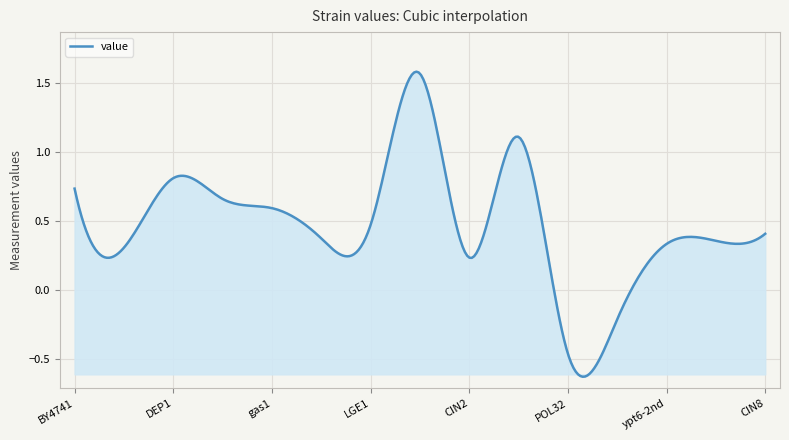

Does the chart have visible grid lines?

Yes